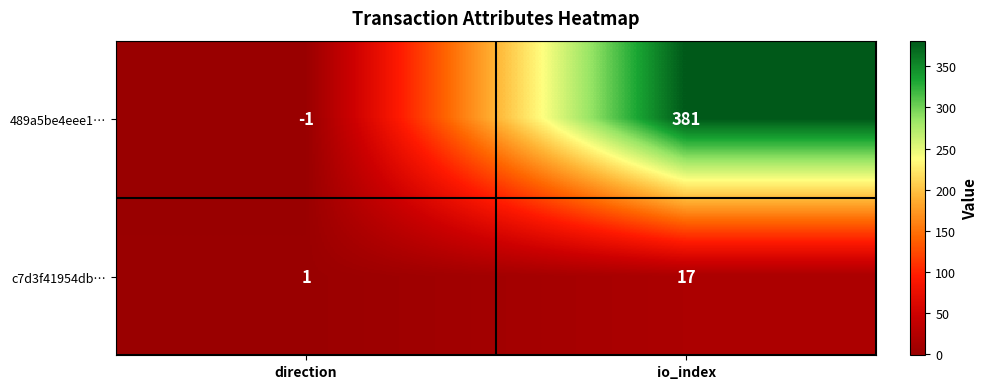

Reading left to right, list all the values displayed in this chart.

489a5be4eee1…: -1	381
c7d3f41954db…: 1	17